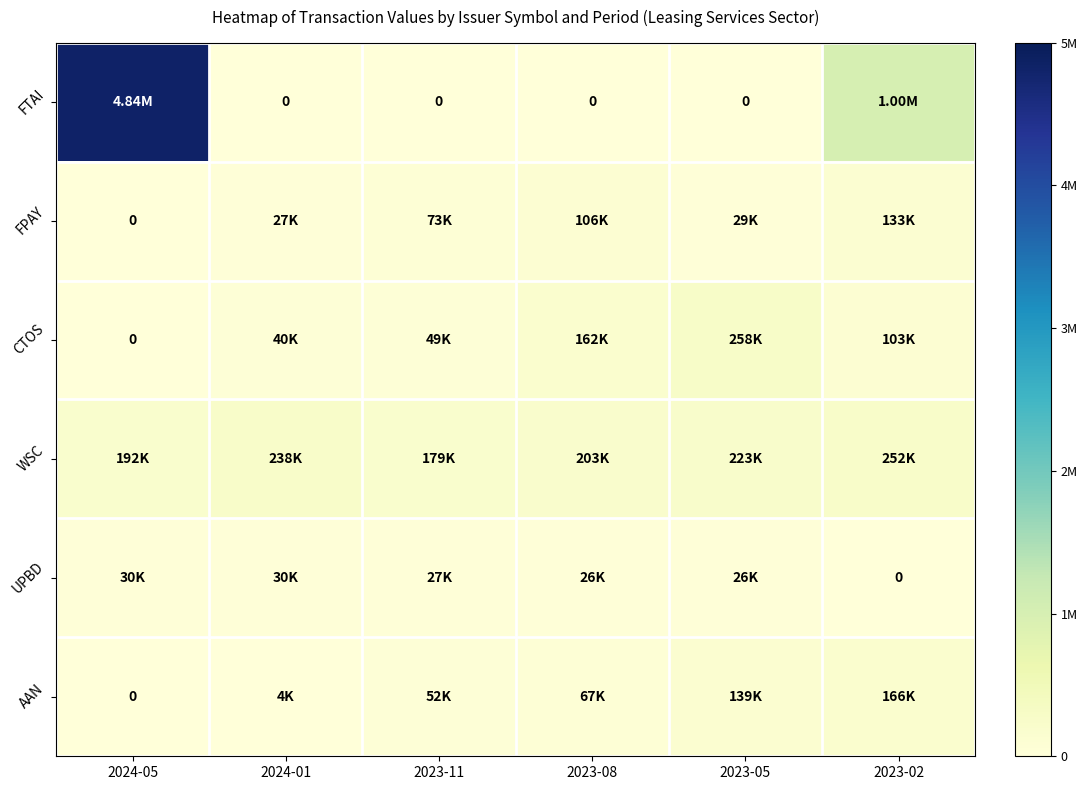

How many distinct data groups are displayed?

6